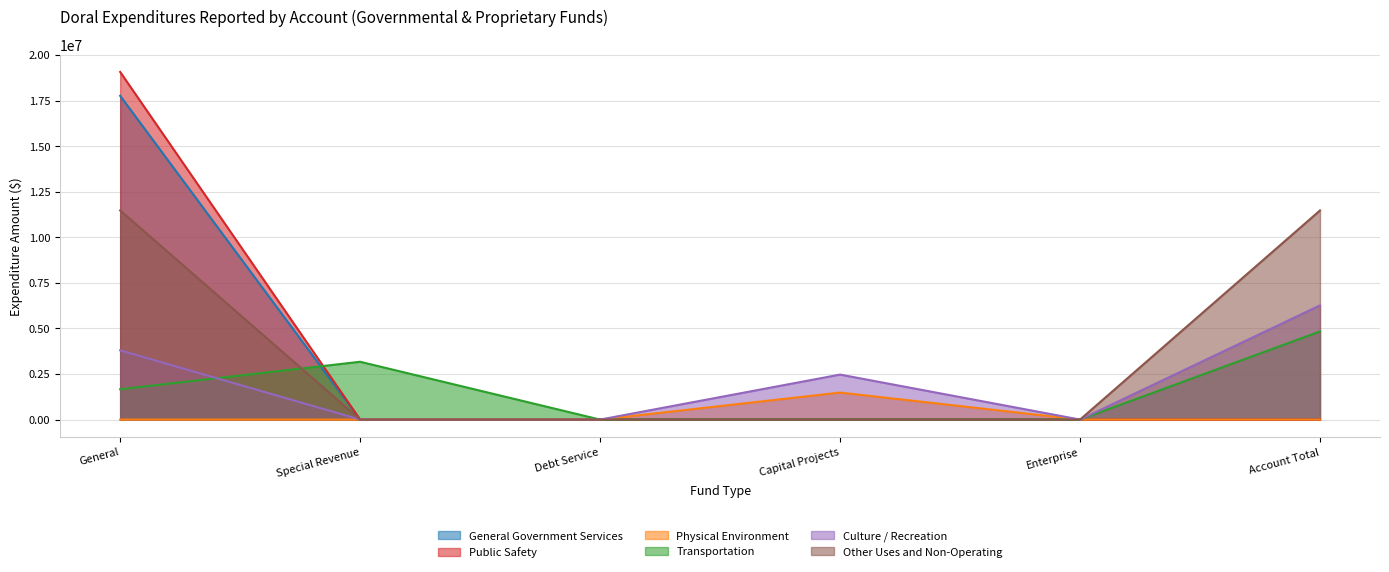

What are all the series names shown in the legend?

General Government Services, Public Safety, Physical Environment, Transportation, Culture / Recreation, Other Uses and Non-Operating